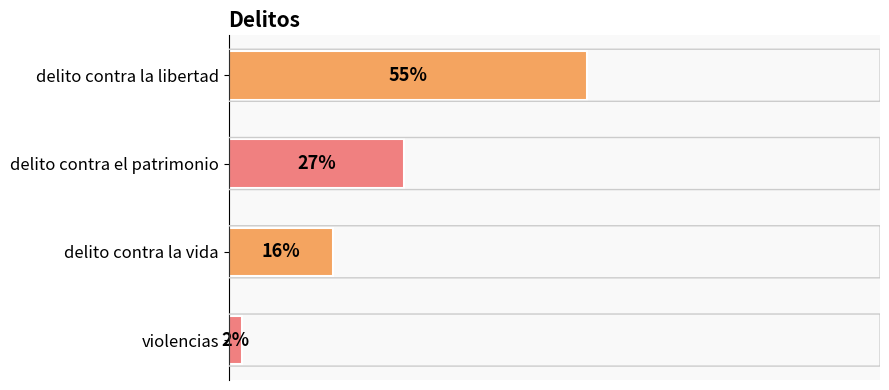

Which category has the lowest value across all series?

violencias